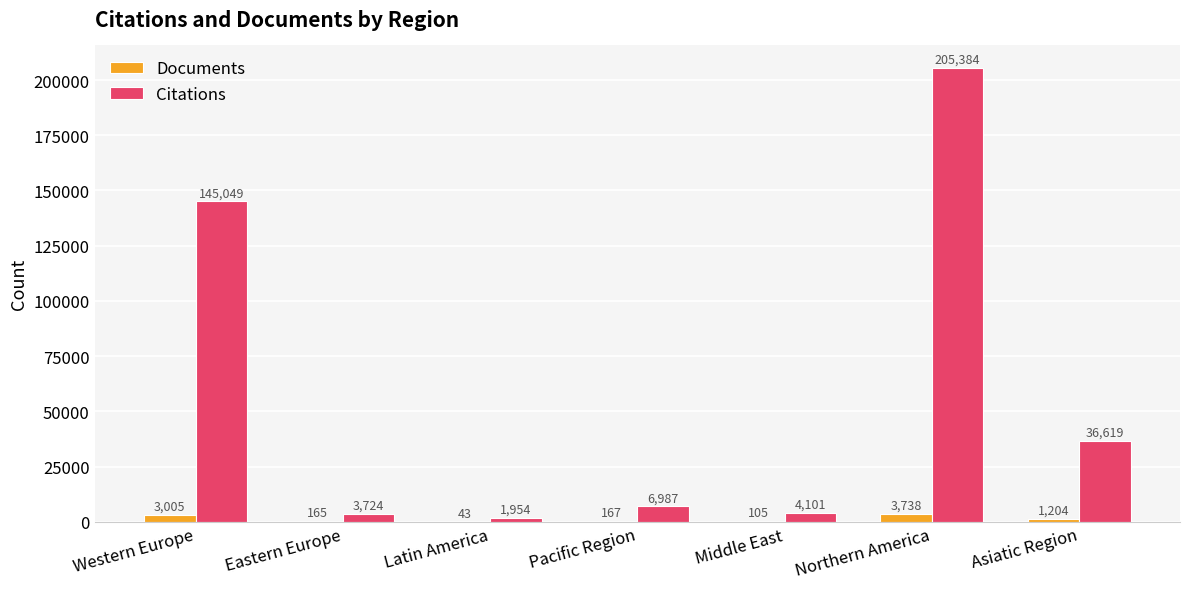

What is the greatest value displayed?

205384